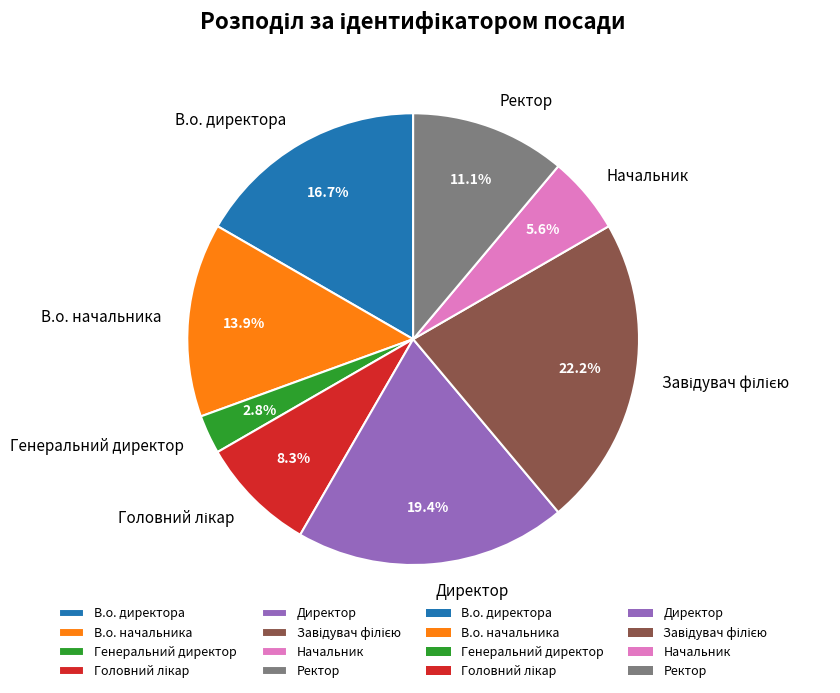

Count the number of slices in the pie.

8